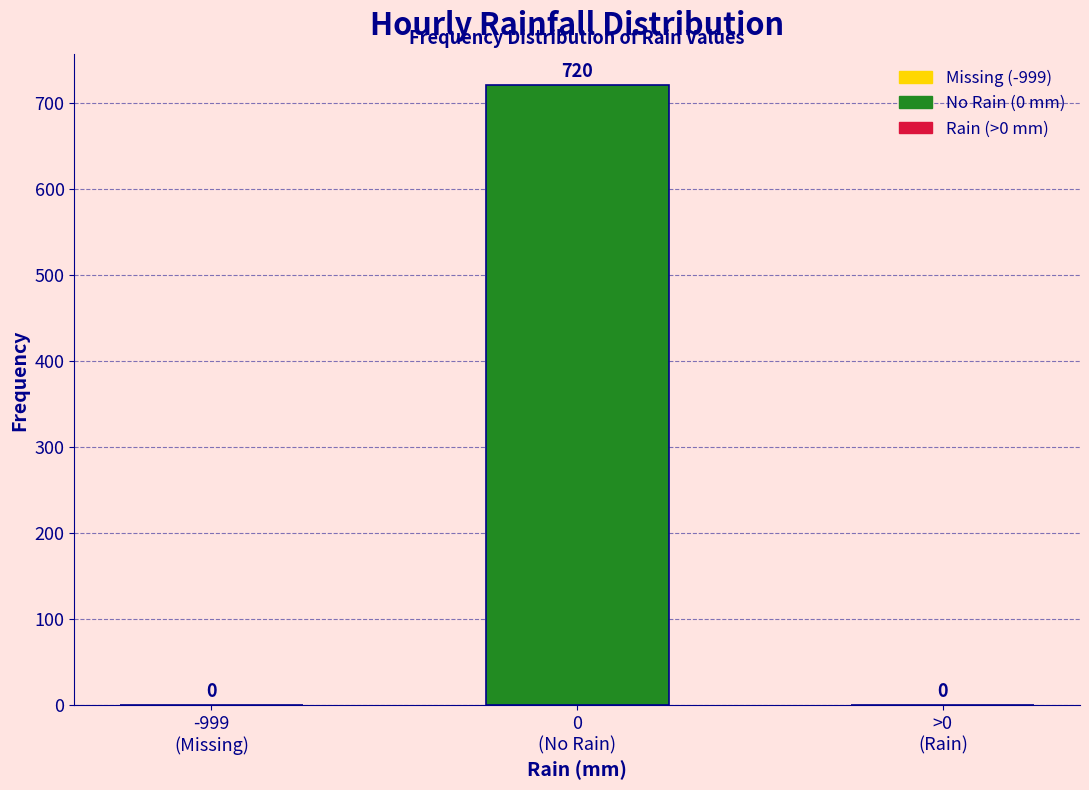

How many values are above zero?

1